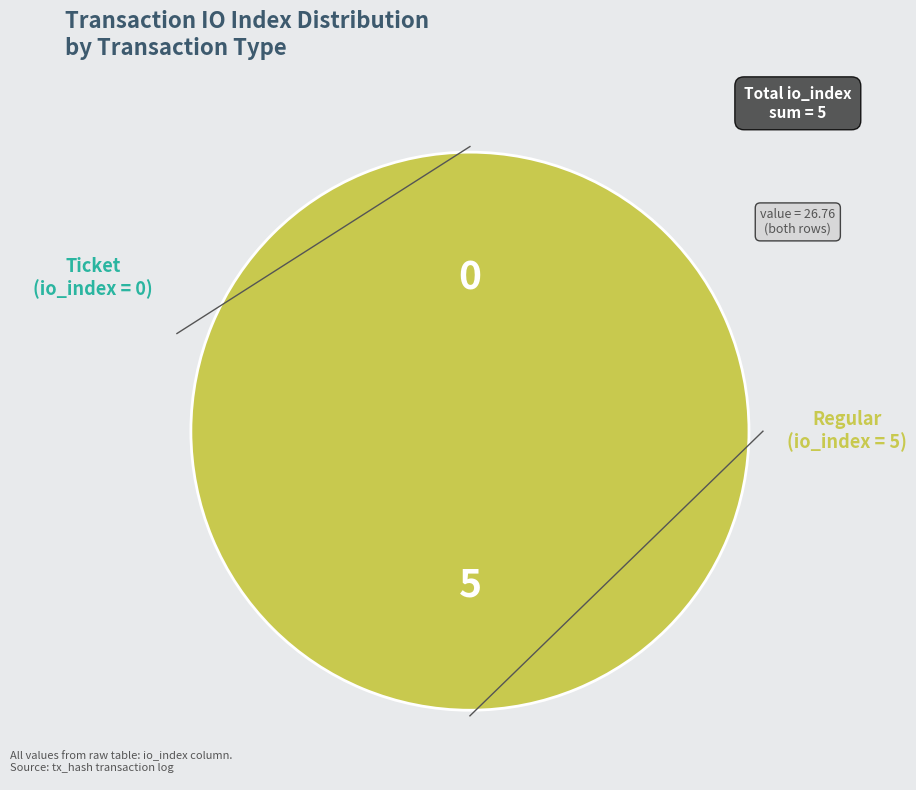

To the nearest percent, what is the average slice percentage?

50%